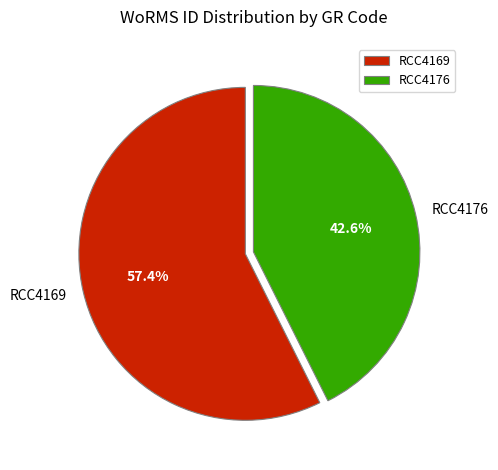

Does RCC4169 represent more than half of the total?

Yes